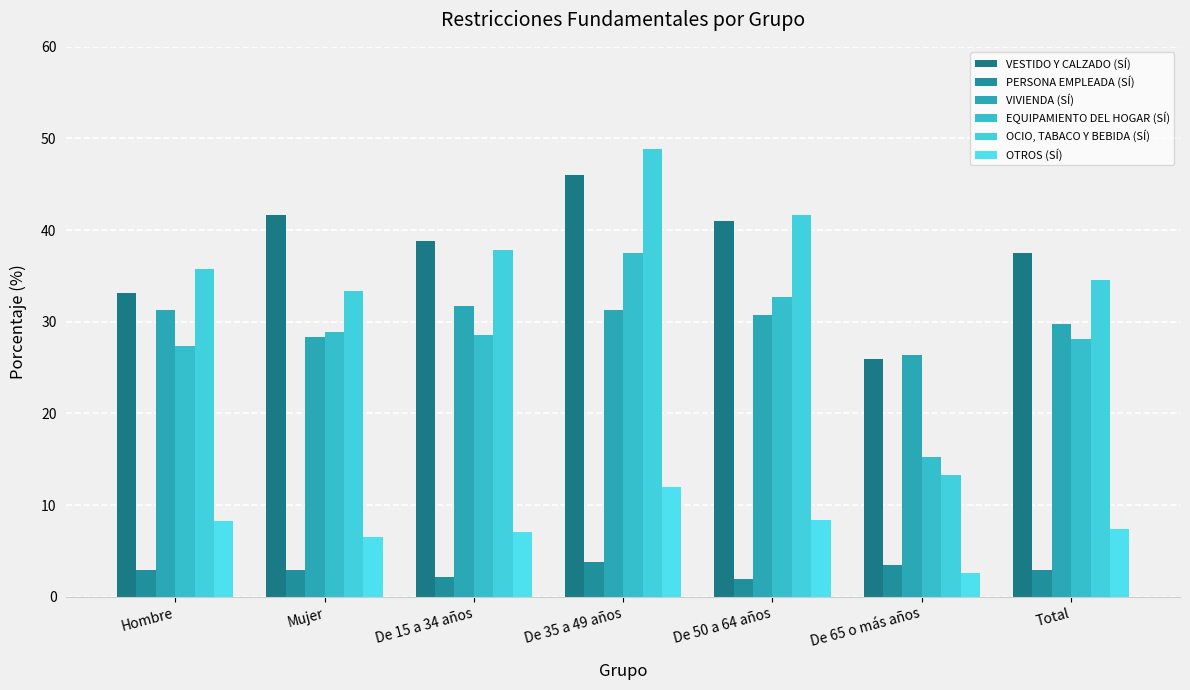

At which label does VIVIENDA (SÍ) reach its peak?

De 15 a 34 años